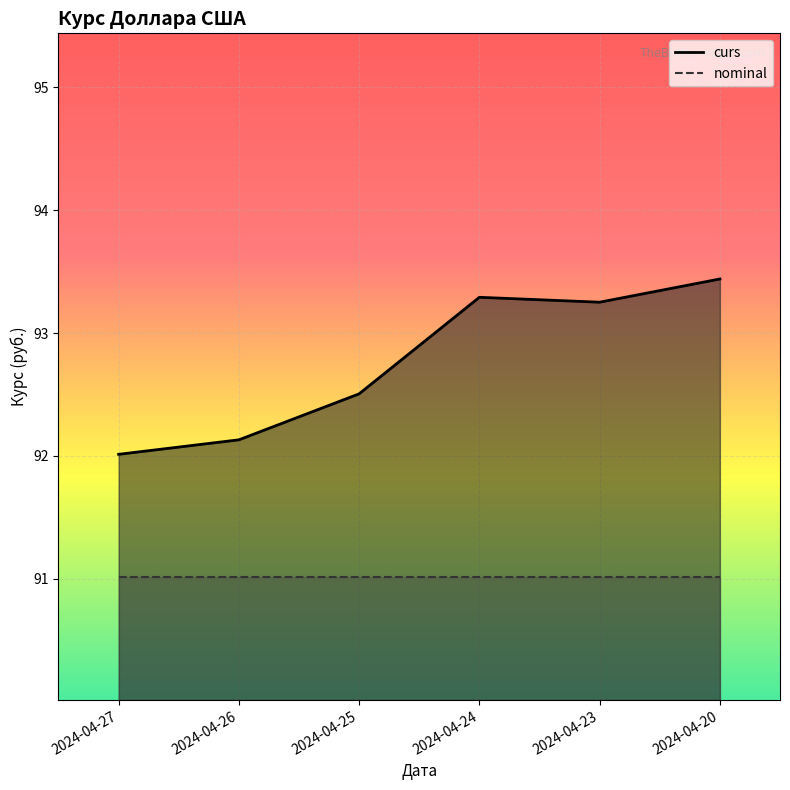

At 2024-04-23, list the series in order from smallest to largest.

nominal, curs